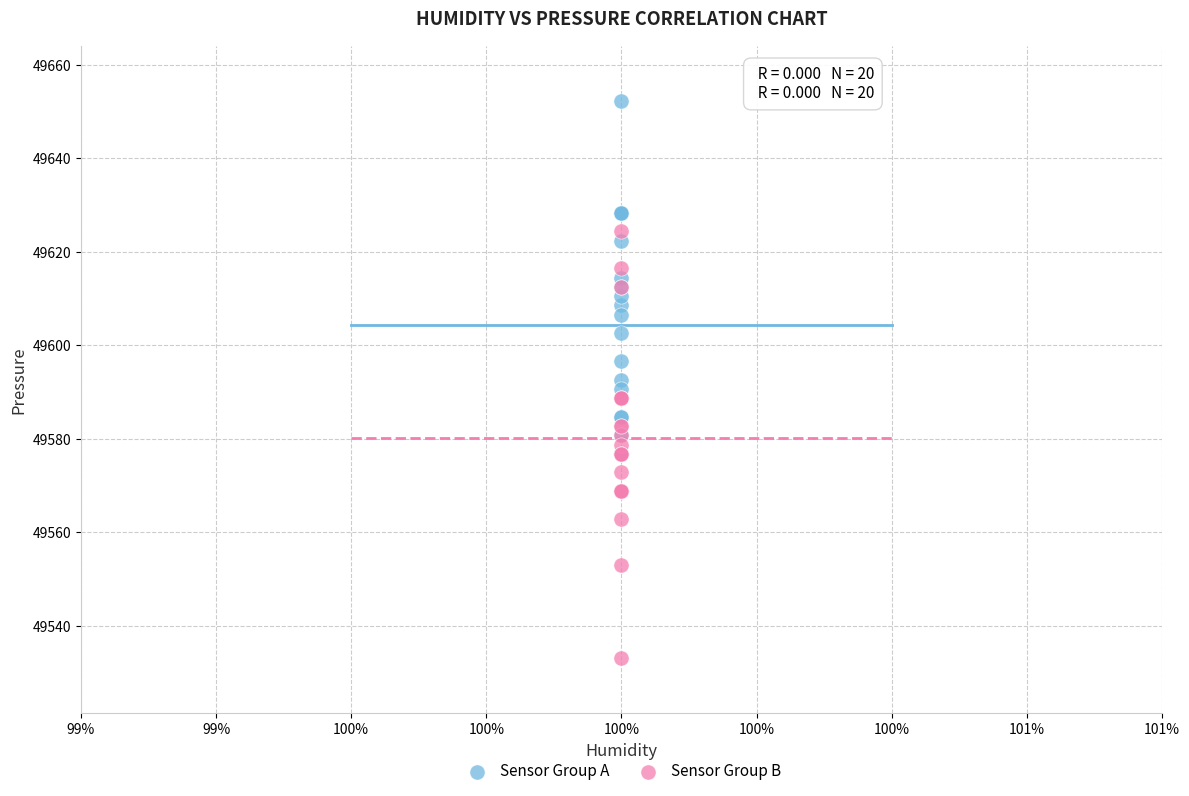

What are all the series names shown in the legend?

Sensor Group A, Sensor Group B